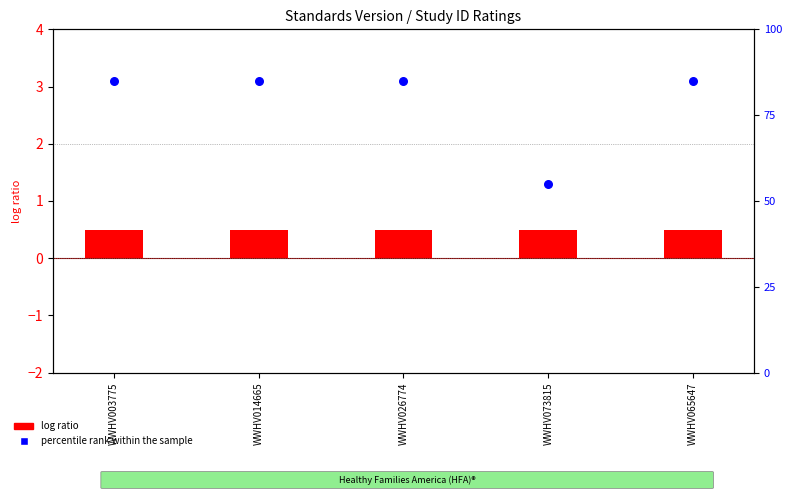

Which series contains the highest Y value?

percentile rank within the sample